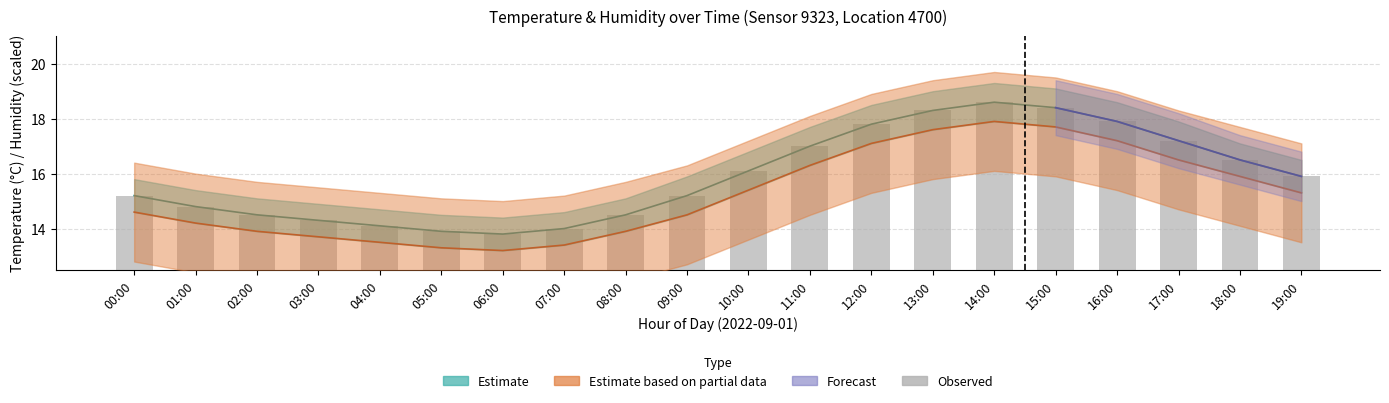

List the labels in order of value, largest first.

14:00, 15:00, 13:00, 16:00, 12:00, 17:00, 11:00, 18:00, 10:00, 19:00, 00:00, 09:00, 01:00, 02:00, 08:00, 03:00, 04:00, 07:00, 05:00, 06:00